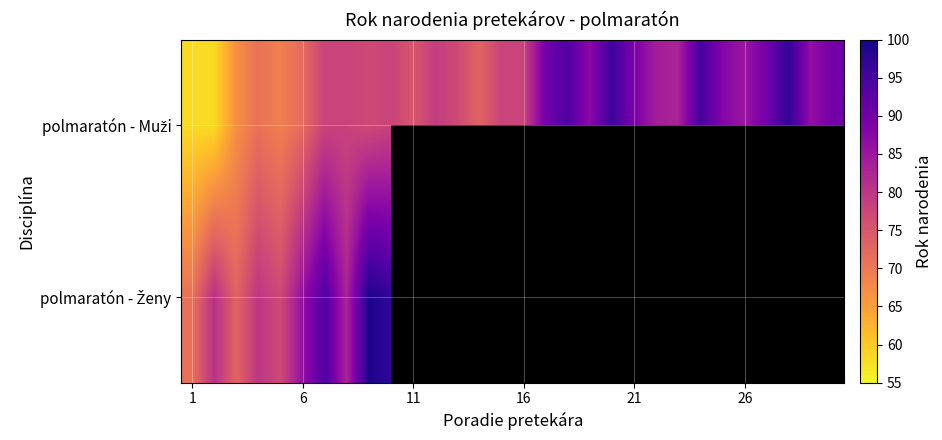

How many values in the polmaratón - Muži series exceed 79?

14